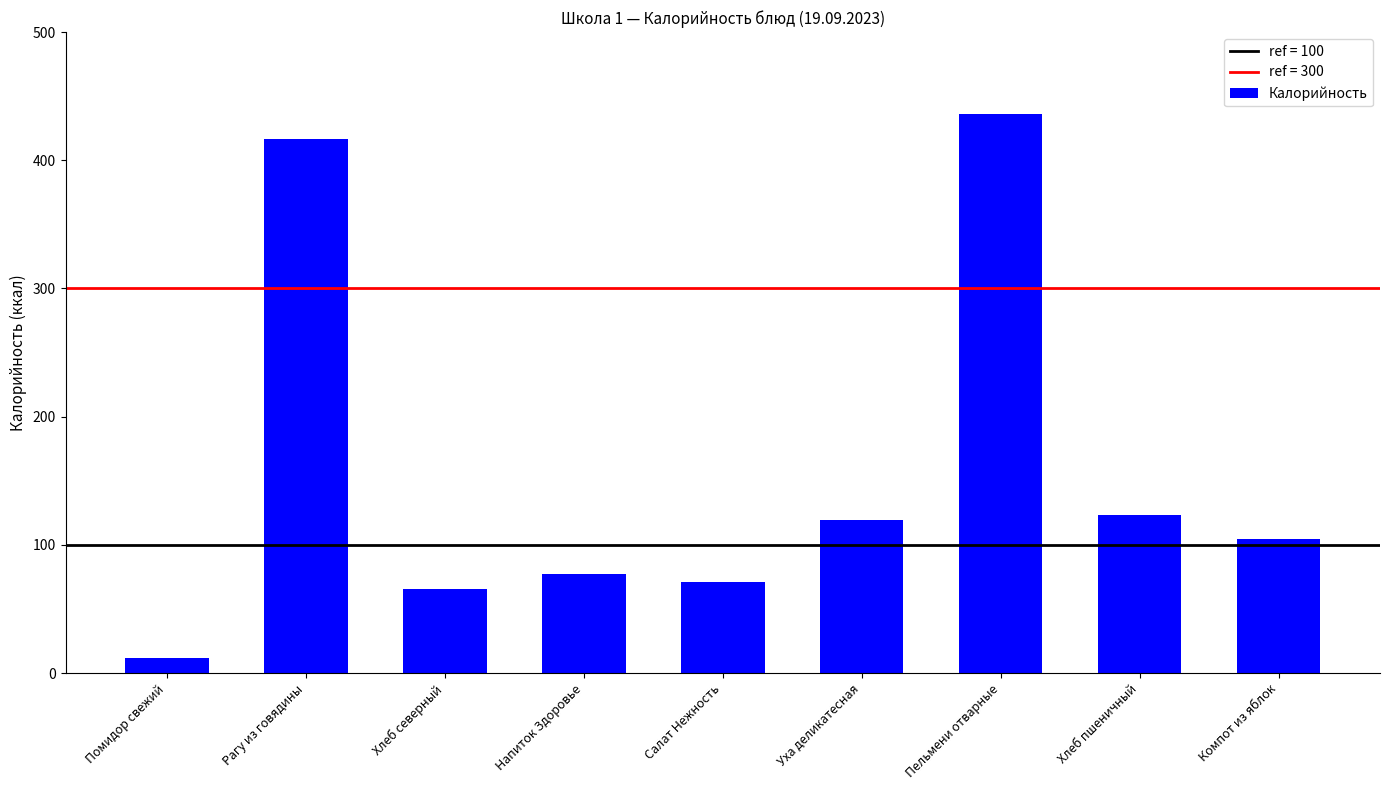

Approximately how many times larger is the value at Напиток Здоровье compared to Салат Нежность?

1.1